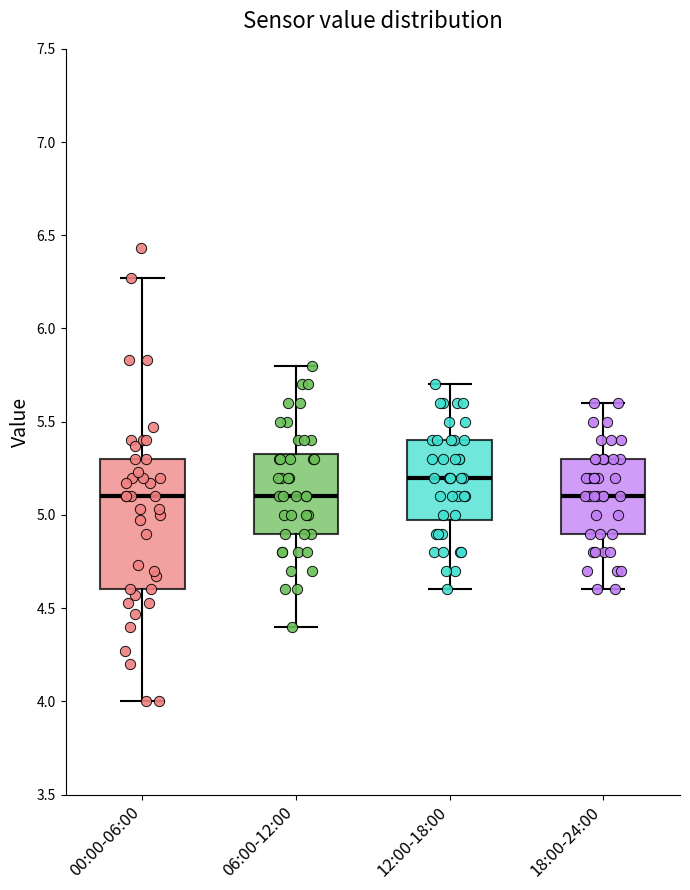

Which box has the highest median line?

12:00-18:00